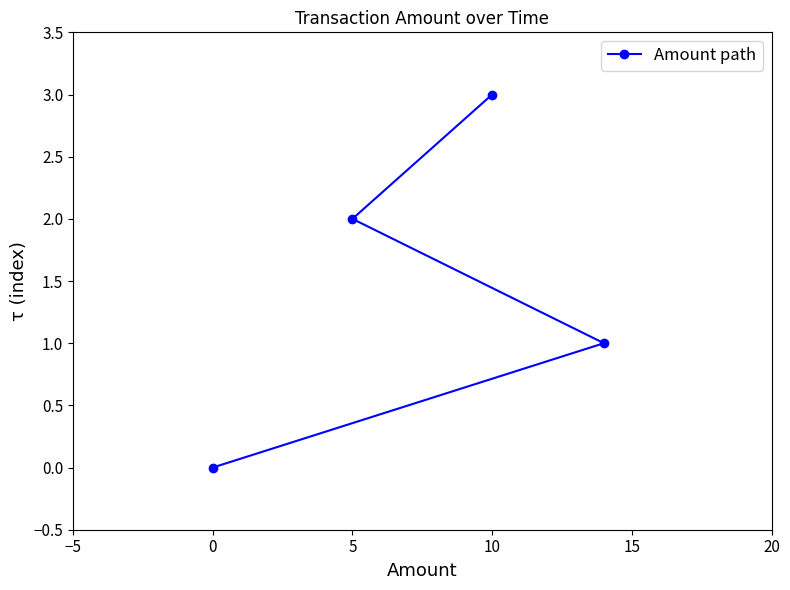

Does the chart have visible grid lines?

No